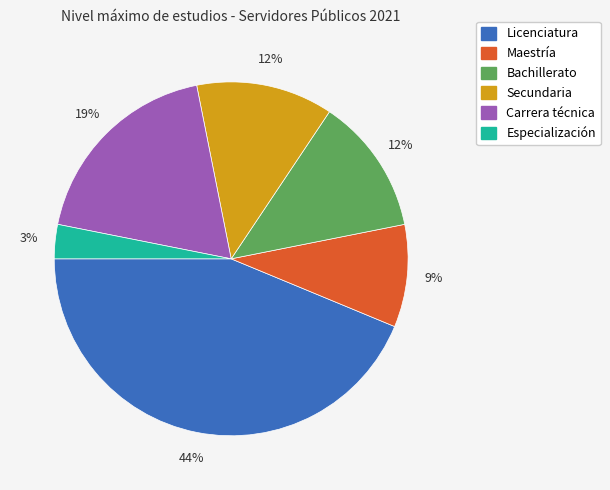

Which slice is the largest?

Licenciatura